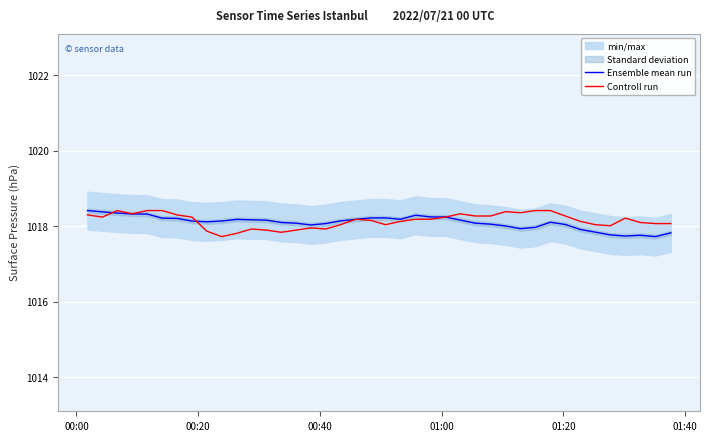

What is the maximum value for Ensemble mean run?

1018.4